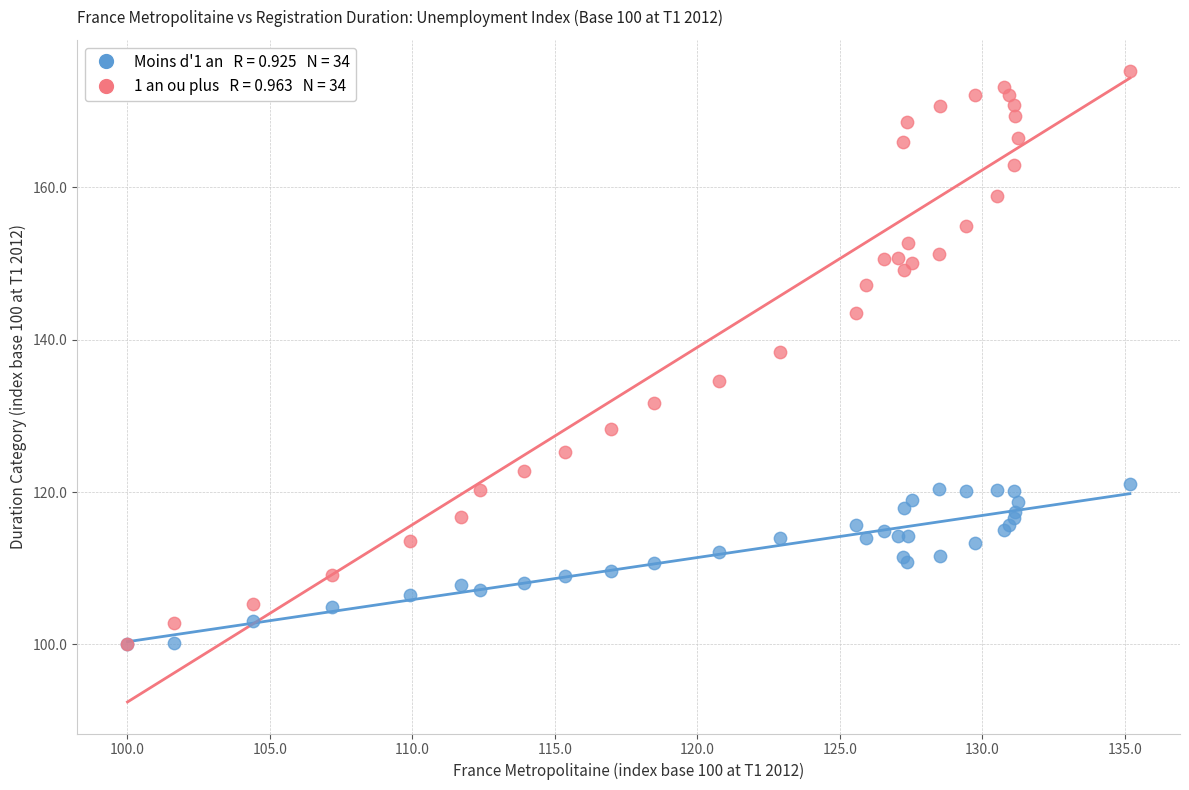

Across all series, what Y value is closest to 137?

138.4